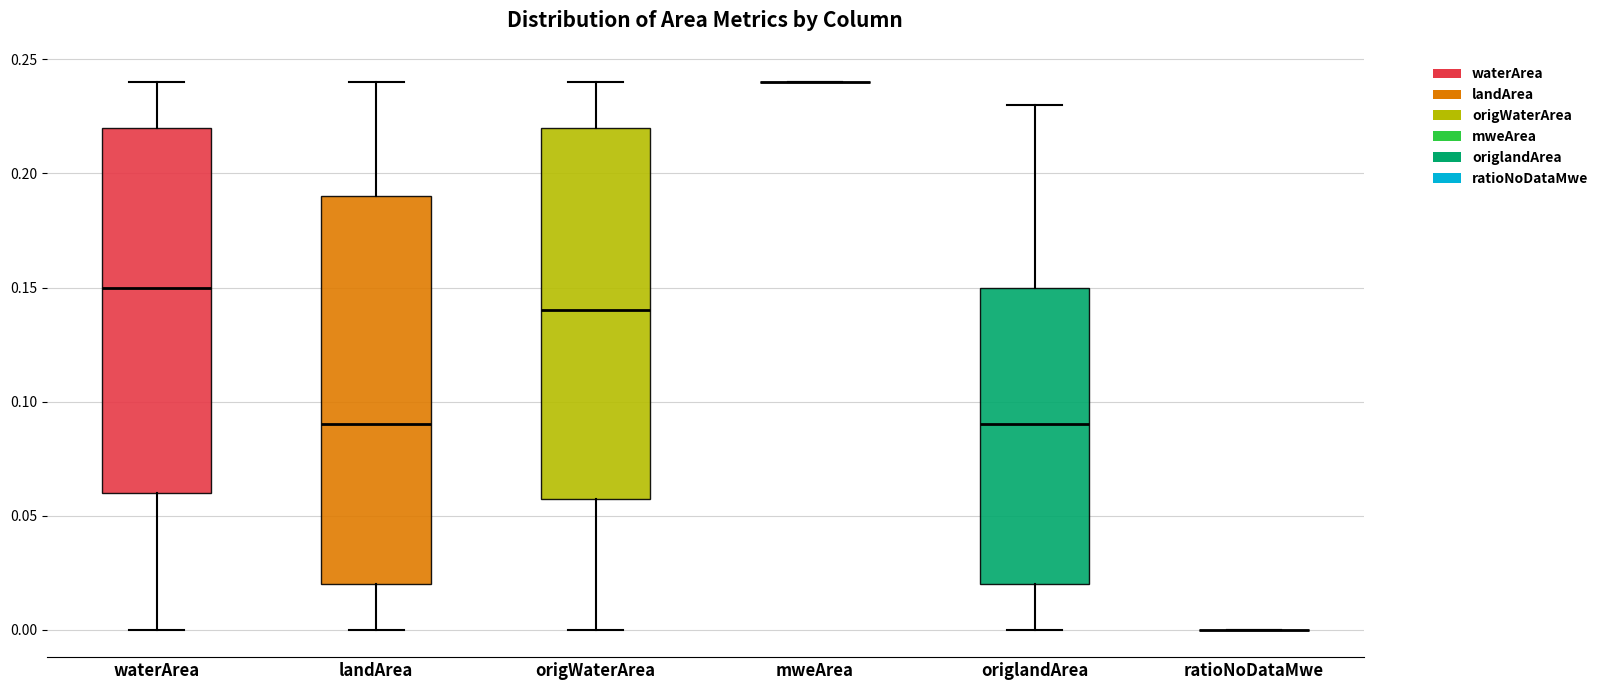

Reading left to right, read every box against the y-axis: the position of its median line, the range the box covers, and the ends of its whiskers. The values are not printed on the chart, so give them approximately, as read against the axis.

waterArea: median 0.15, box 0.06 to 0.22, whiskers 0.00 to 0.24
landArea: median 0.09, box 0.02 to 0.19, whiskers 0.00 to 0.24
origWaterArea: median 0.14, box 0.06 to 0.22, whiskers 0.00 to 0.24
mweArea: box collapsed to a line at 0.24, whiskers 0.24 to 0.24
origlandArea: median 0.09, box 0.02 to 0.15, whiskers 0.00 to 0.23
ratioNoDataMwe: box collapsed to a line at 0.00, whiskers 0.00 to 0.00